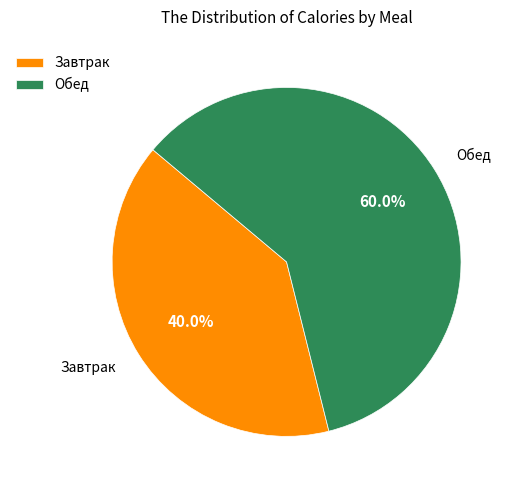

To the nearest percent, what is the combined percentage of Завтрак and Обед?

100%